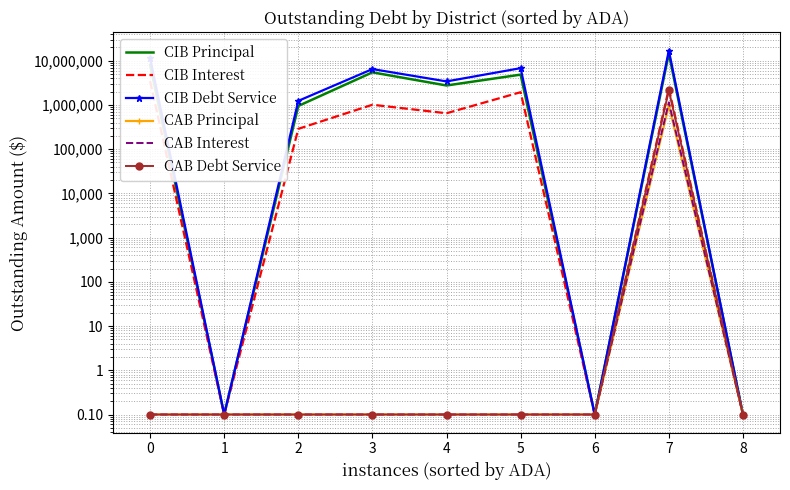

The value of CAB Principal at 0 is 0.2. True or false?

False